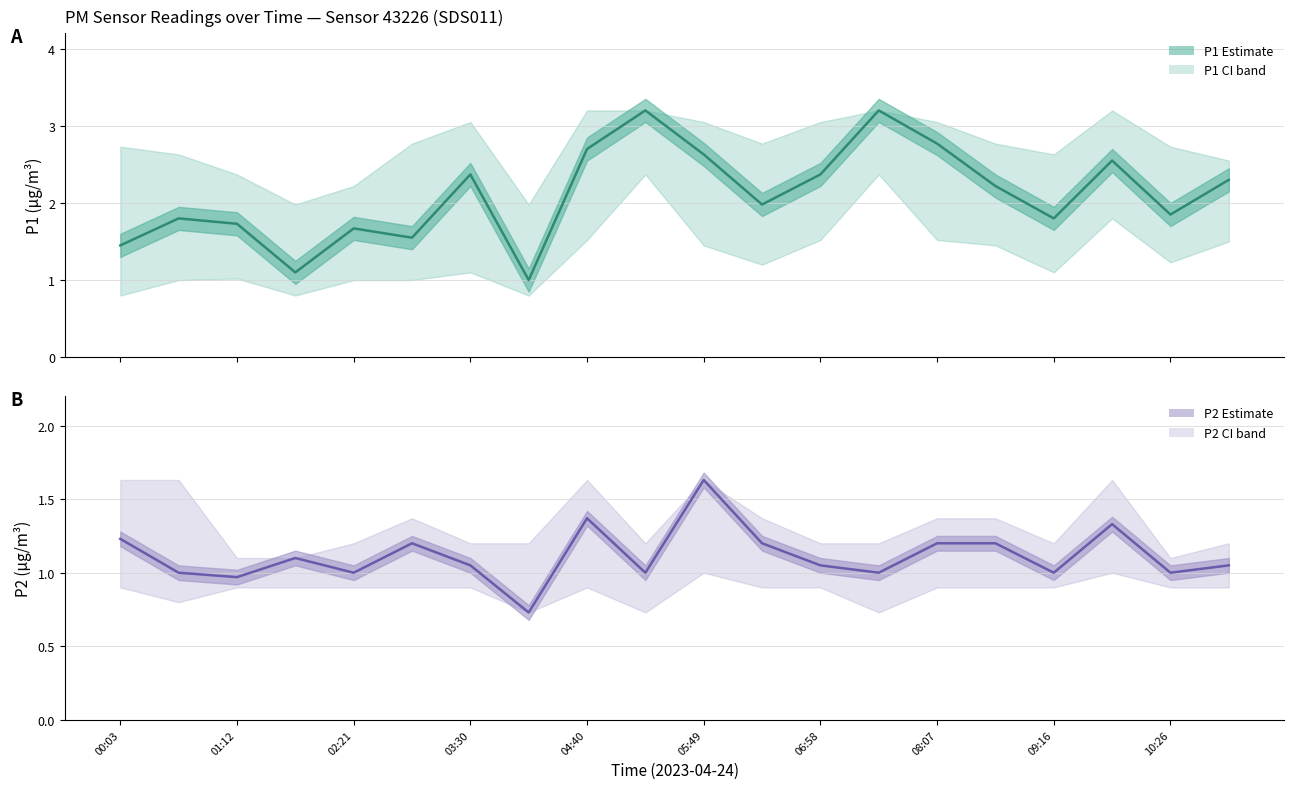

What is the total value across all series at 08:07?

4.0